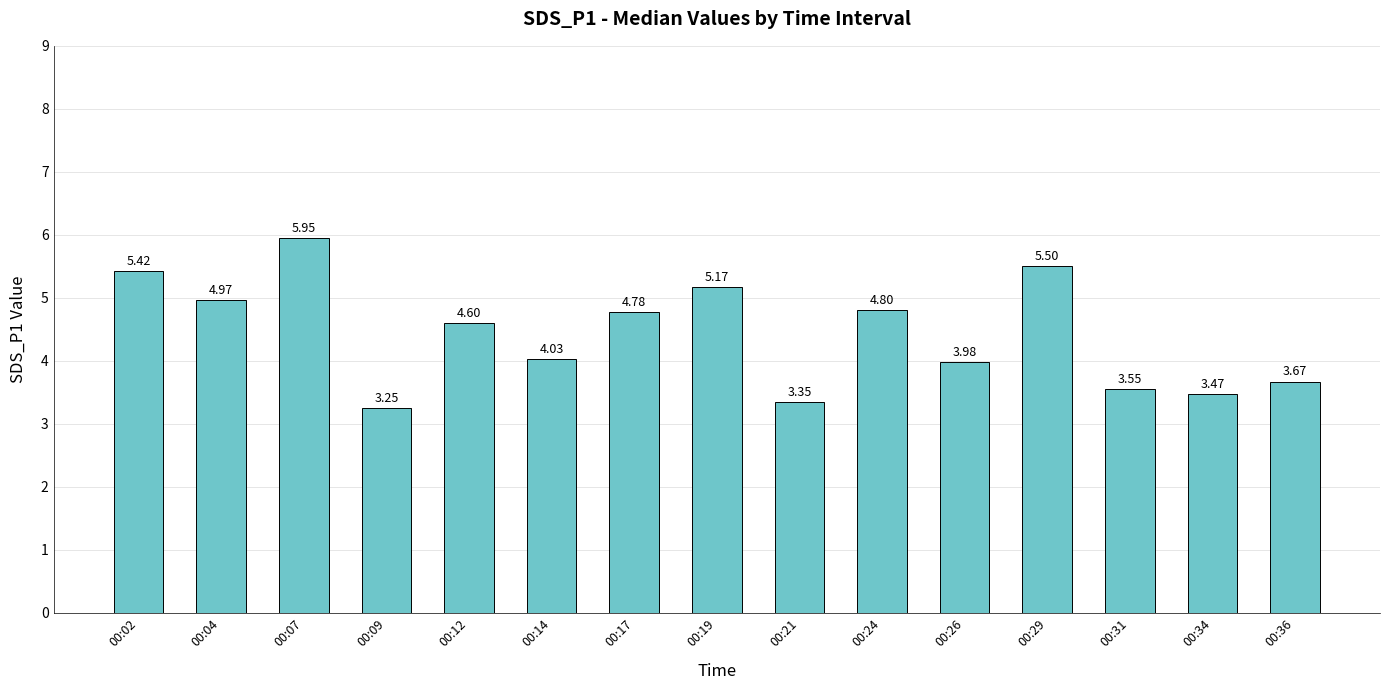

Which category has the highest value across all series?

00:07